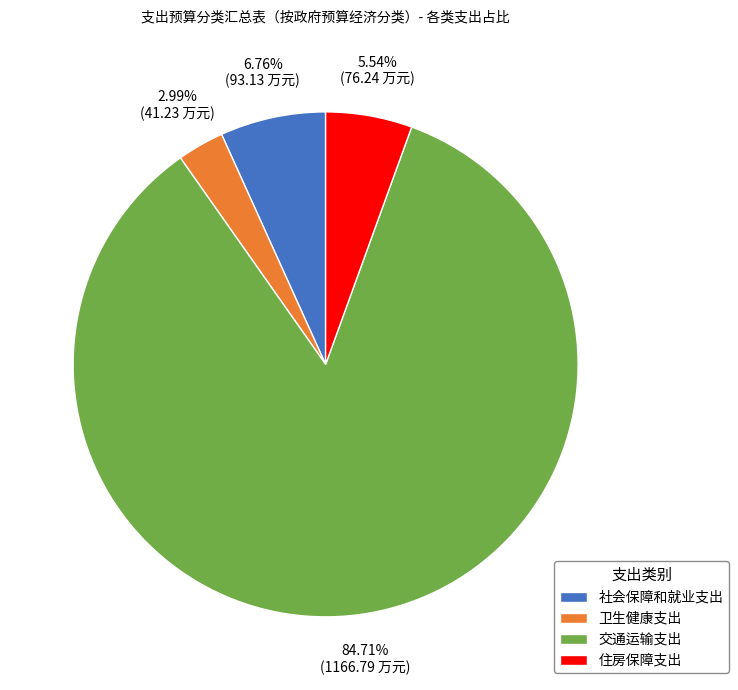

Rank the categories by value from lowest to highest.

卫生健康支出, 住房保障支出, 社会保障和就业支出, 交通运输支出